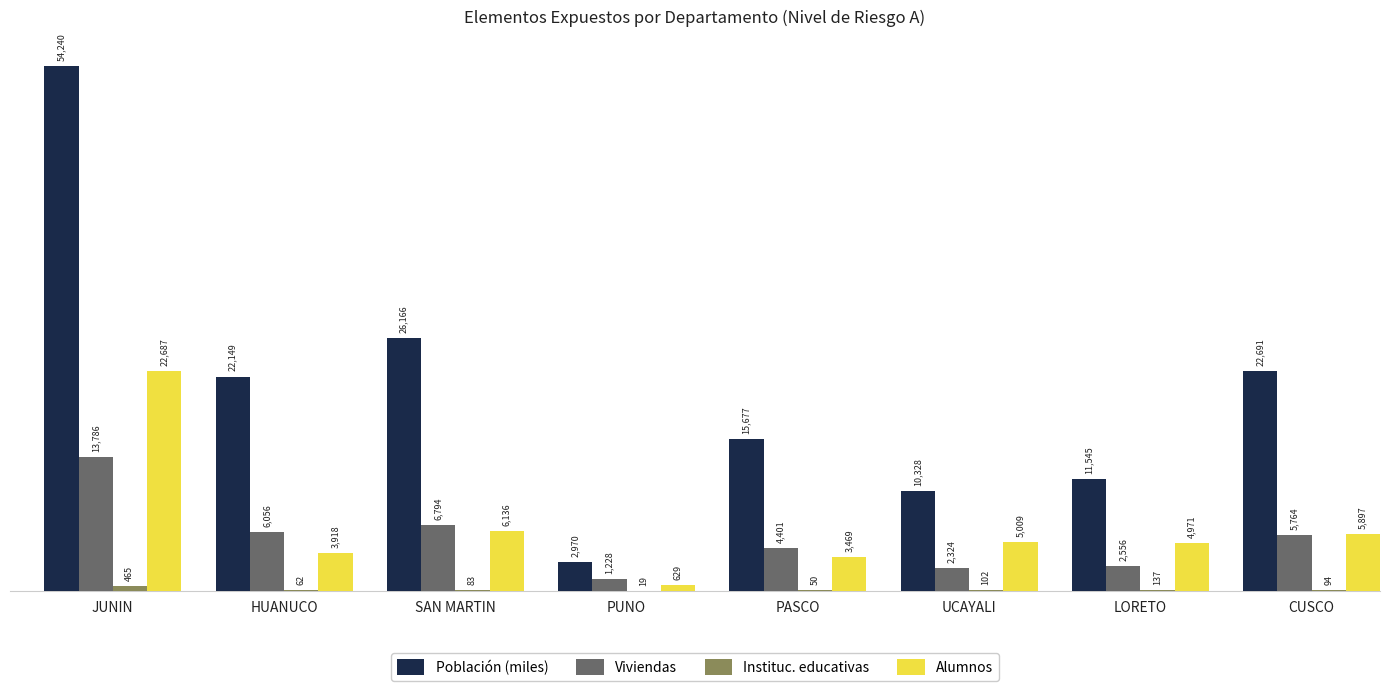

Is it true that Población (miles) equals 26166 at SAN MARTIN?

True